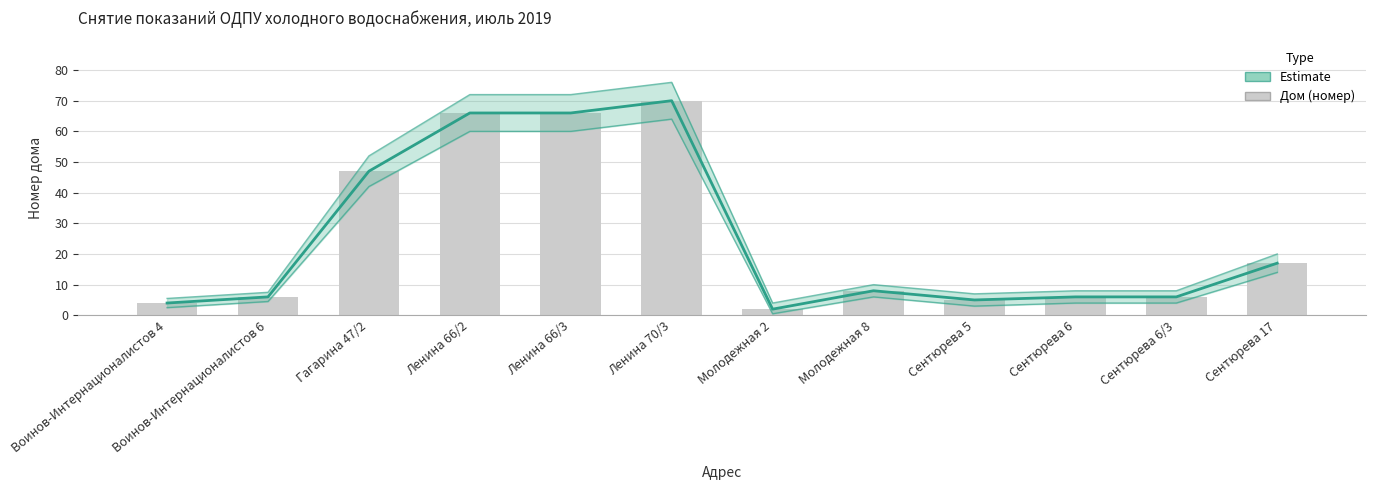

Does the chart contain any negative values?

No